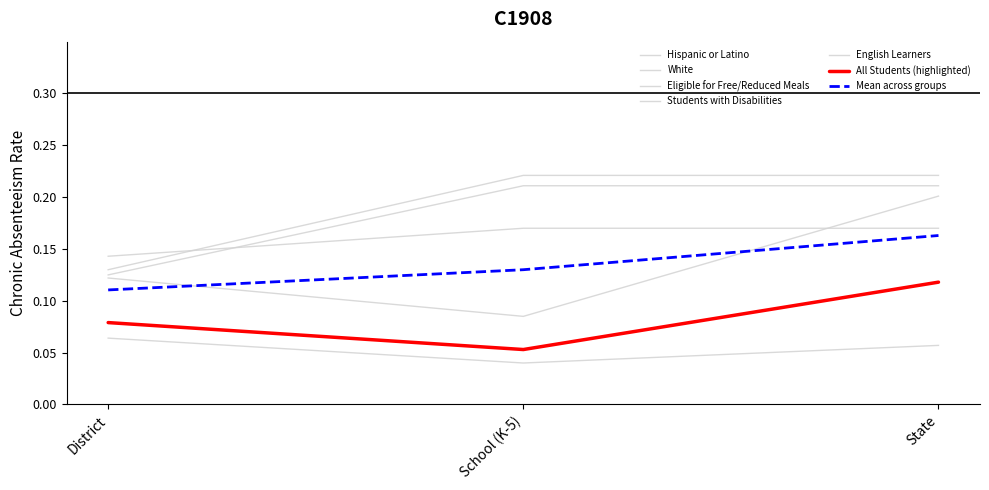

Is this an area chart (filled region under the line)?

No